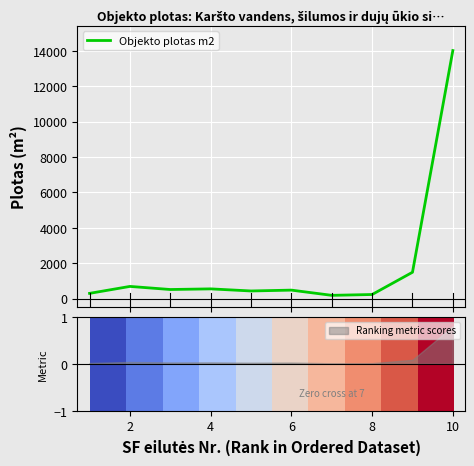

True or false: Ranking metric scores has a value of 0.0 at 8.

True